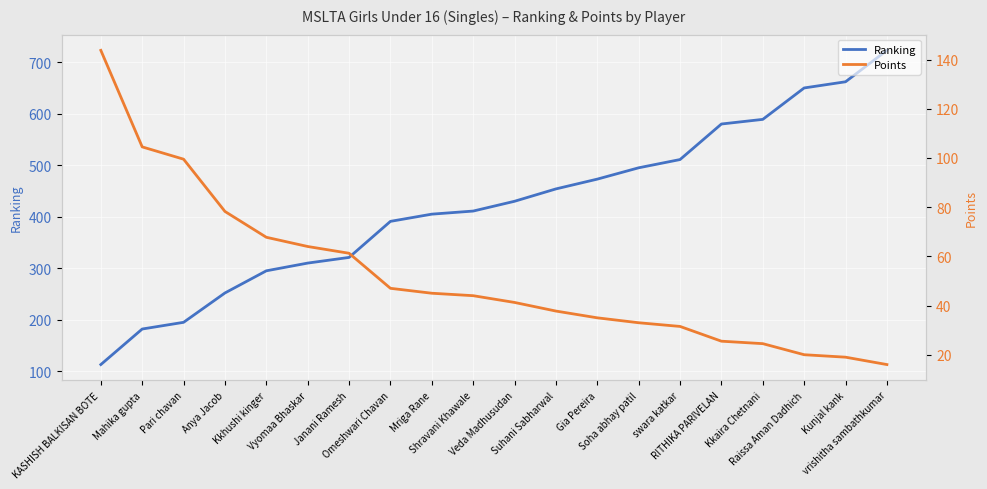

What is the smallest value displayed?

16.0